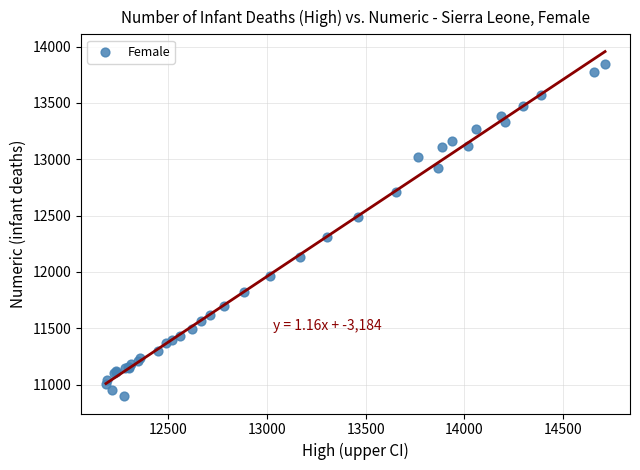

What Y value in the scatter plot is closest to 12369?

12309